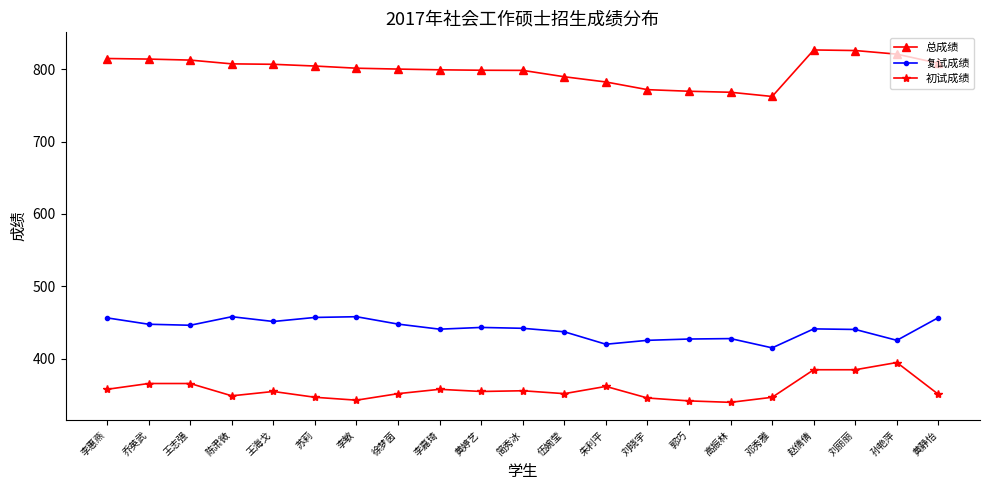

What is the greatest value displayed?

826.4